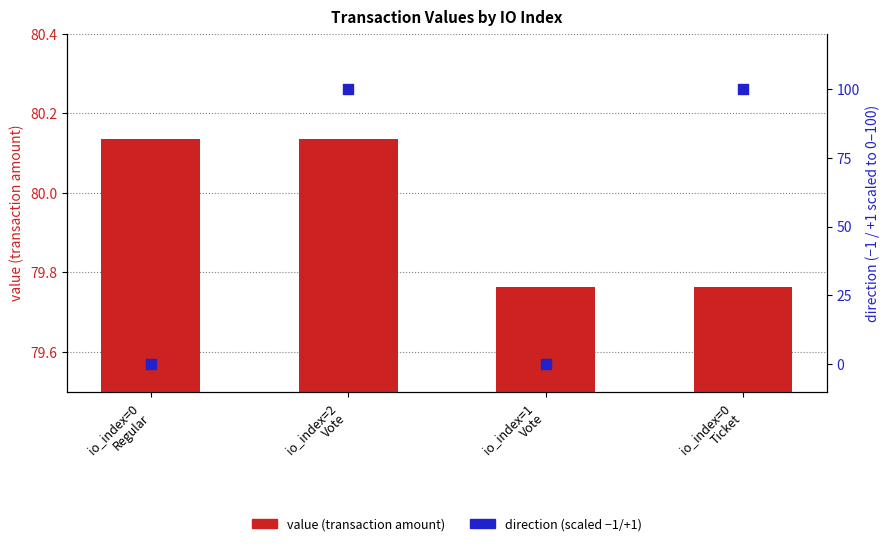

What is the total value across all series at io_index=1
Vote?

79.8